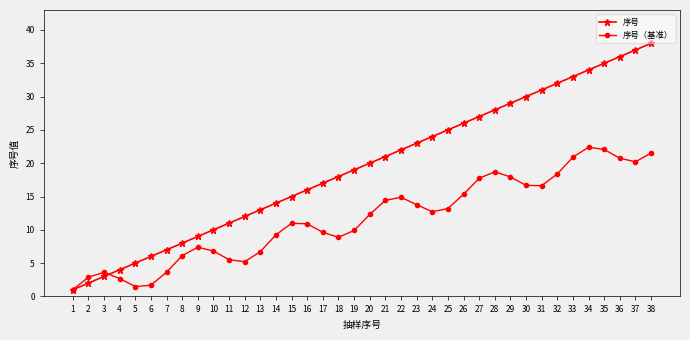

The value of 序号（基准） at 17 is 9.6. True or false?

True